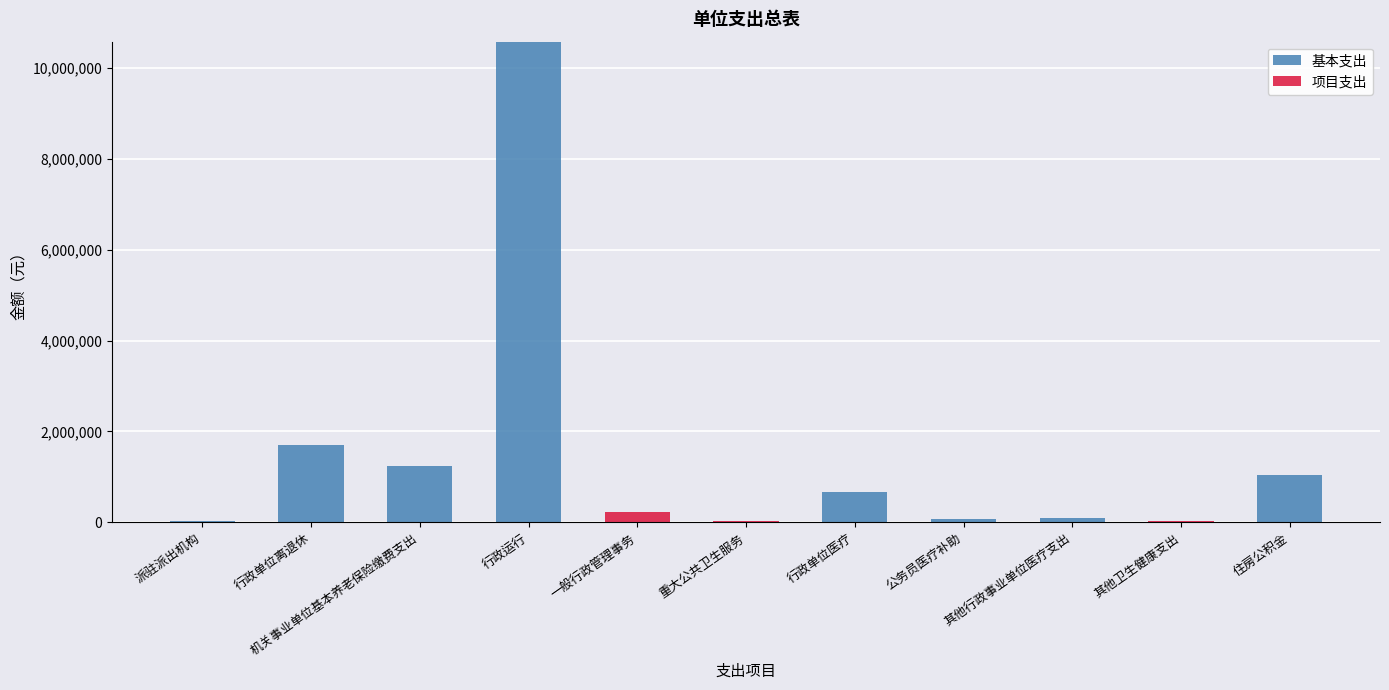

Count the number of data series in this chart.

2